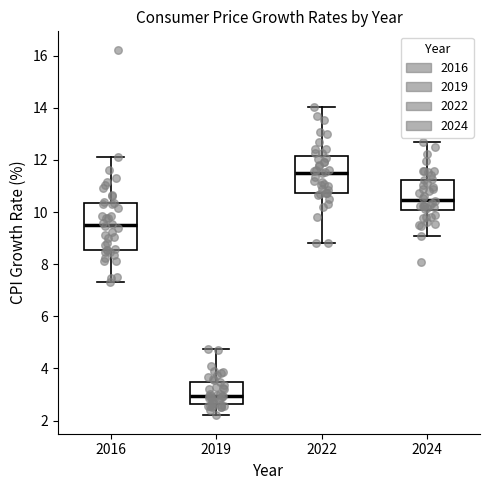

Which box has the highest median line?

2022